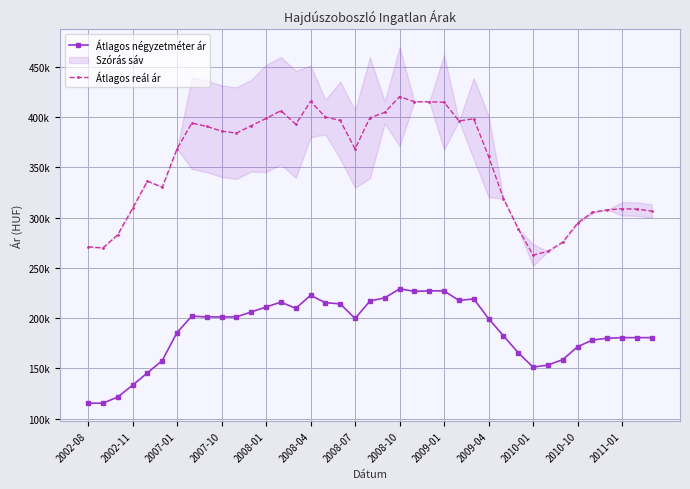

True or false: Átlagos négyzetméter ár has more than 1 points higher than both neighbors.

True